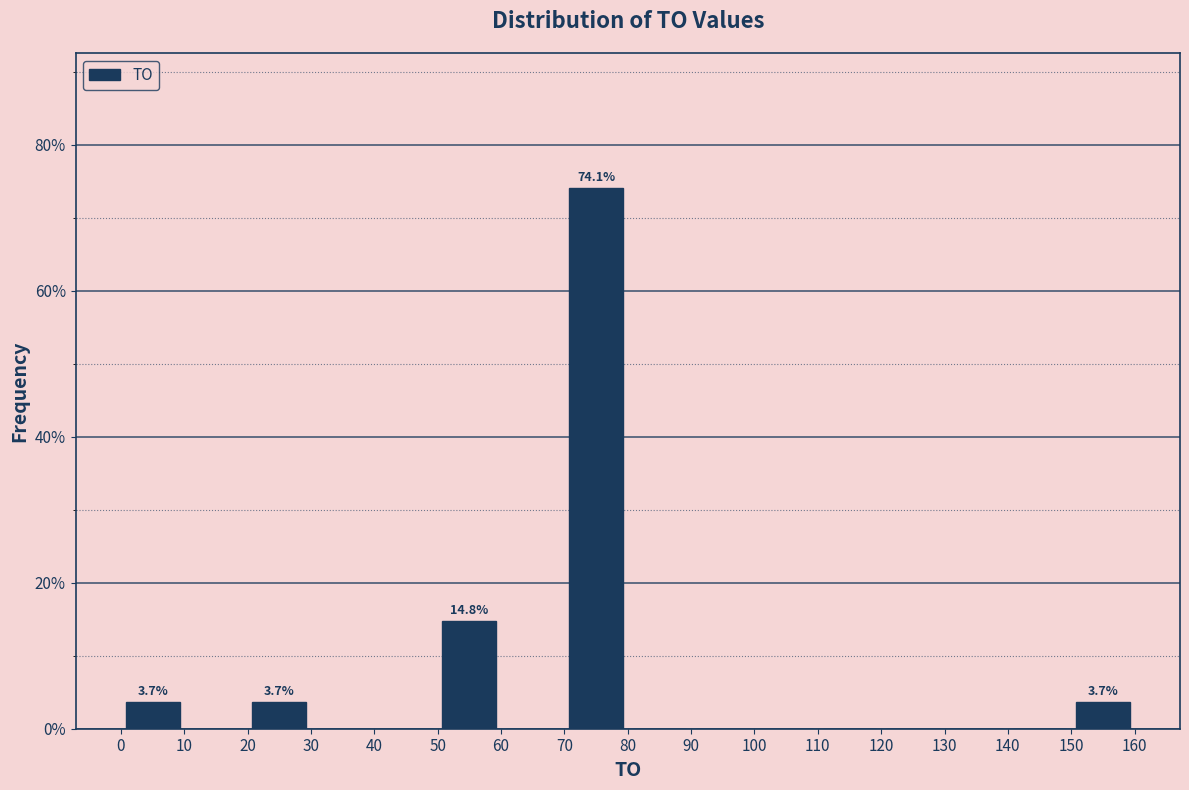

Which range on the x-axis has the tallest bar?

70 to 80